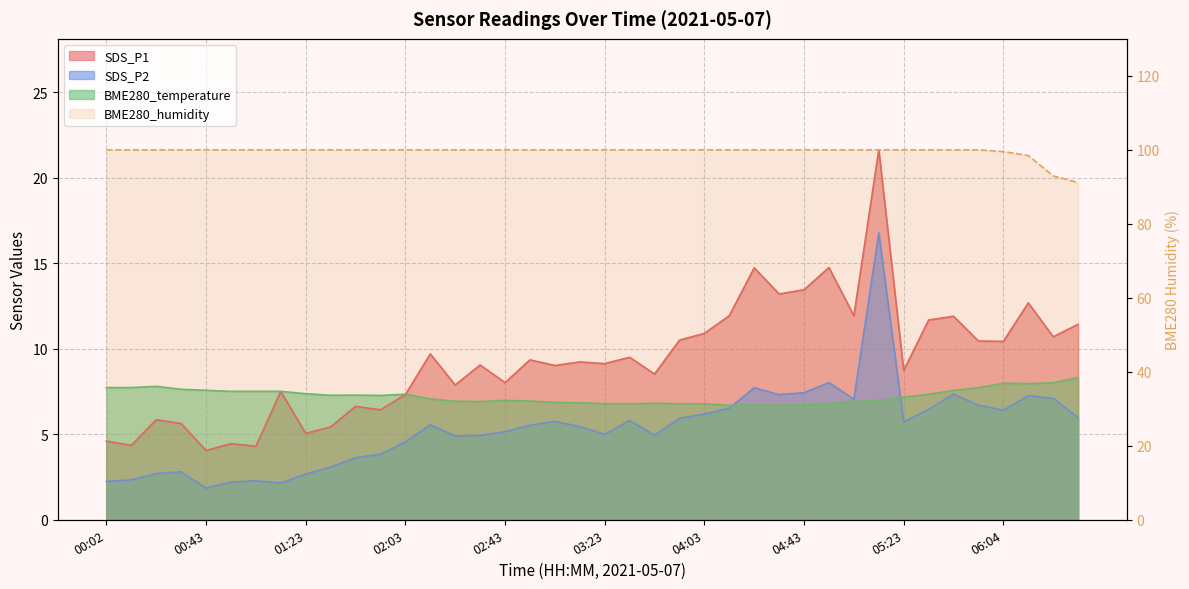

What is the spread (max minus min) of values at 01:53?

3.4